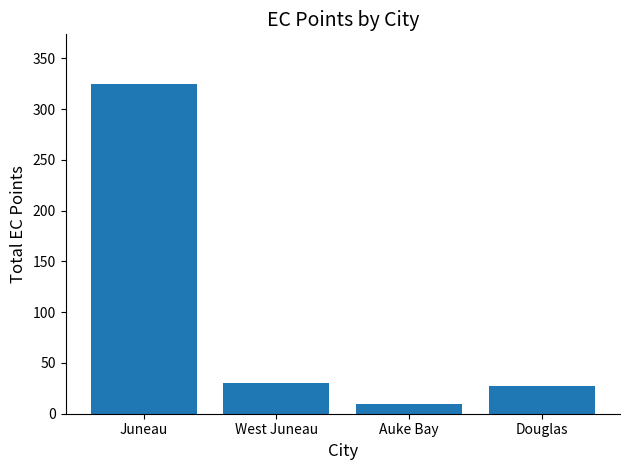

What is the label of the 4th bar from the right?

Juneau